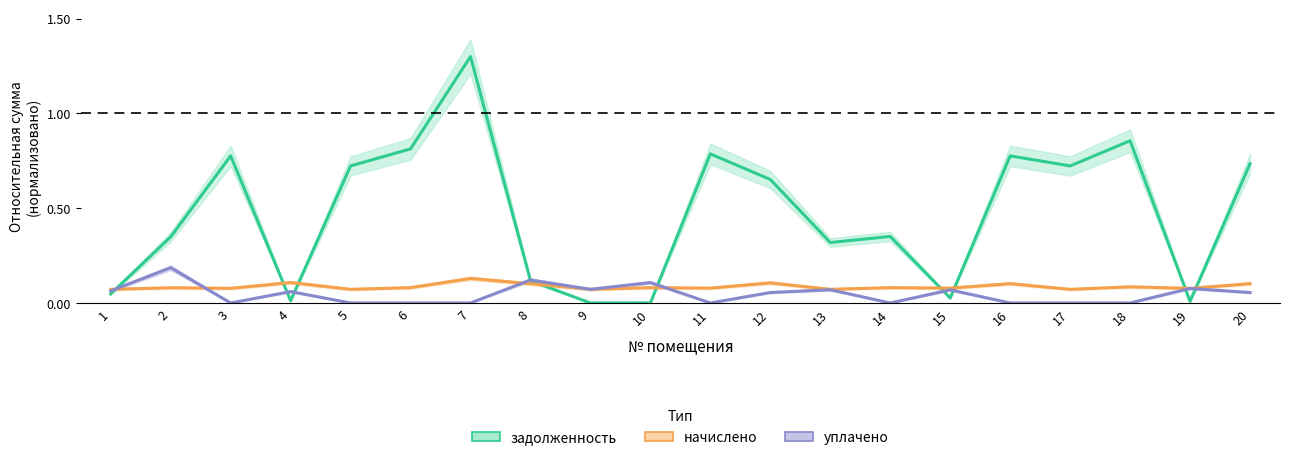

Rank the categories by задолженность value from highest to lowest.

7, 18, 6, 11, 3, 16, 20, 5, 17, 12, 14, 2, 13, 8, 1, 15, 4, 19, 10, 9